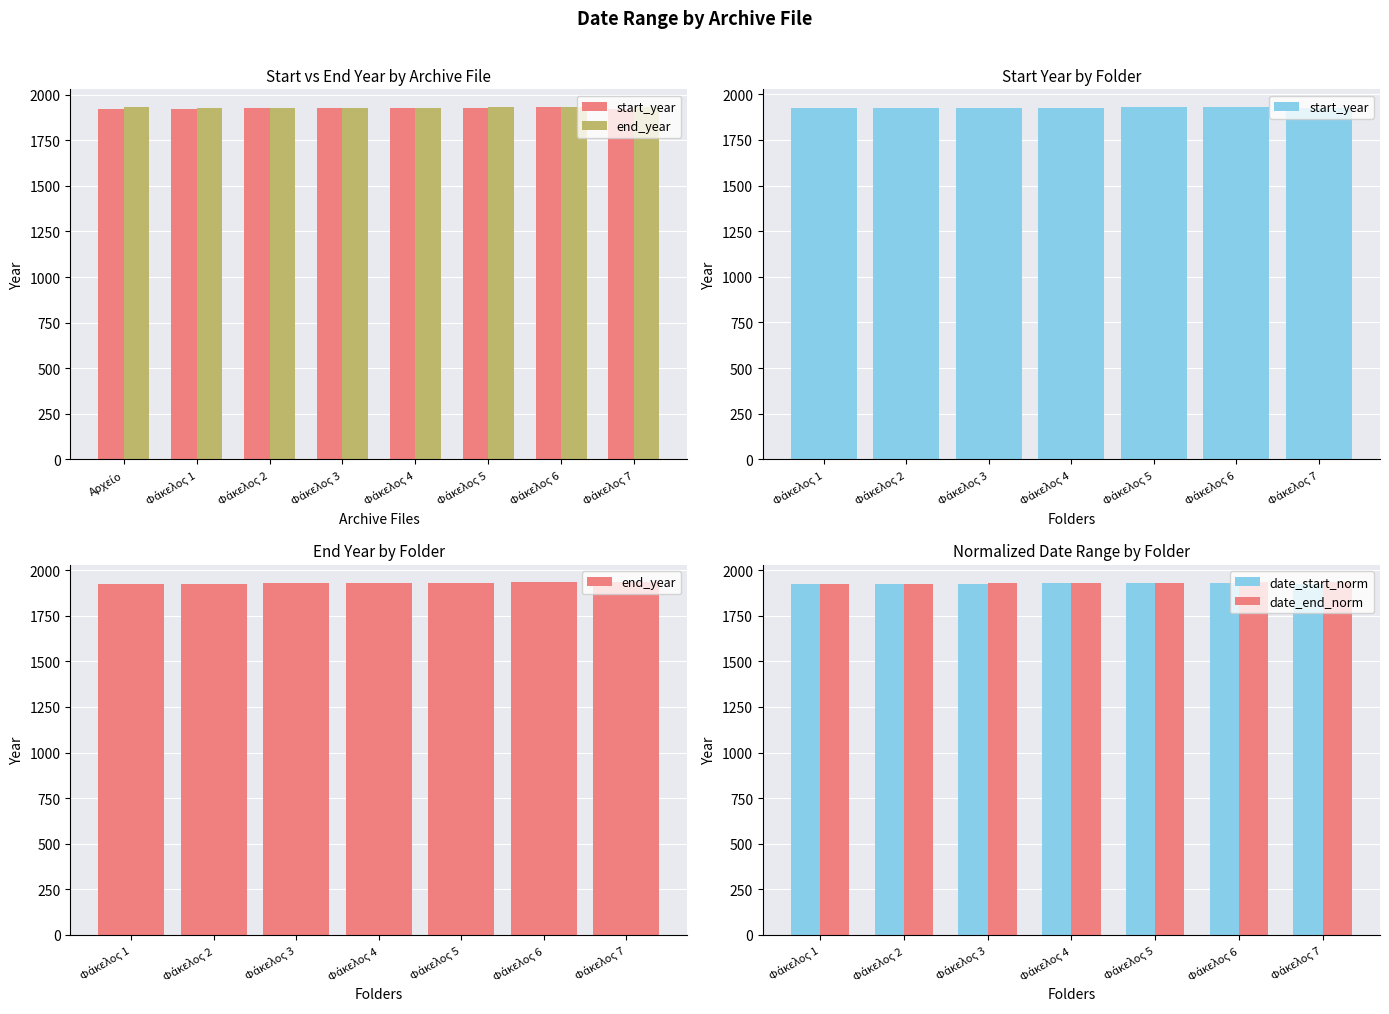

What is the average value of the date_end_norm series?

1929